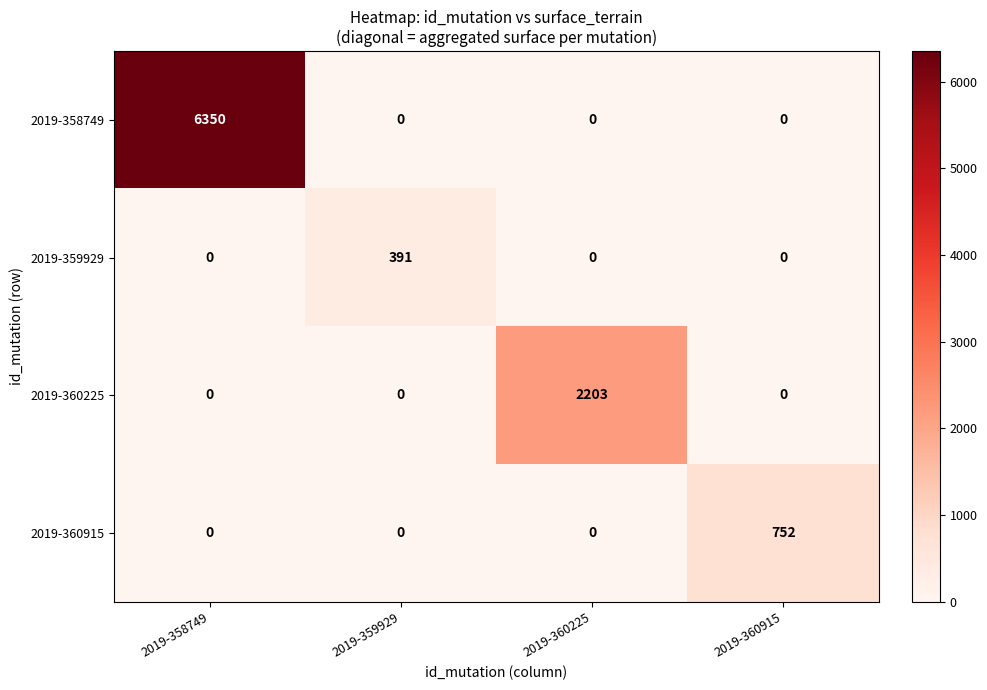

What is the average value of the 2019-359929 series?

98